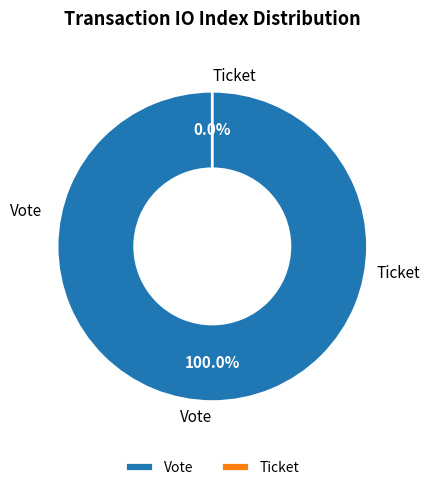

Combined, what portion of the pie is Vote and Ticket?

100.0%